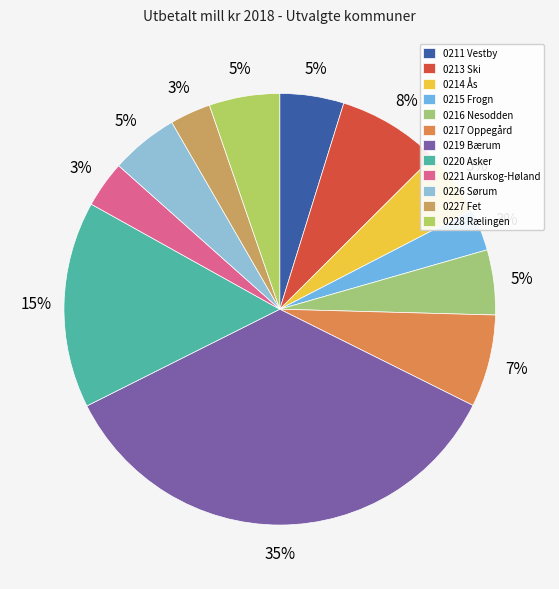

To the nearest percent, what percentage of the pie is 0228 Rælingen?

5%